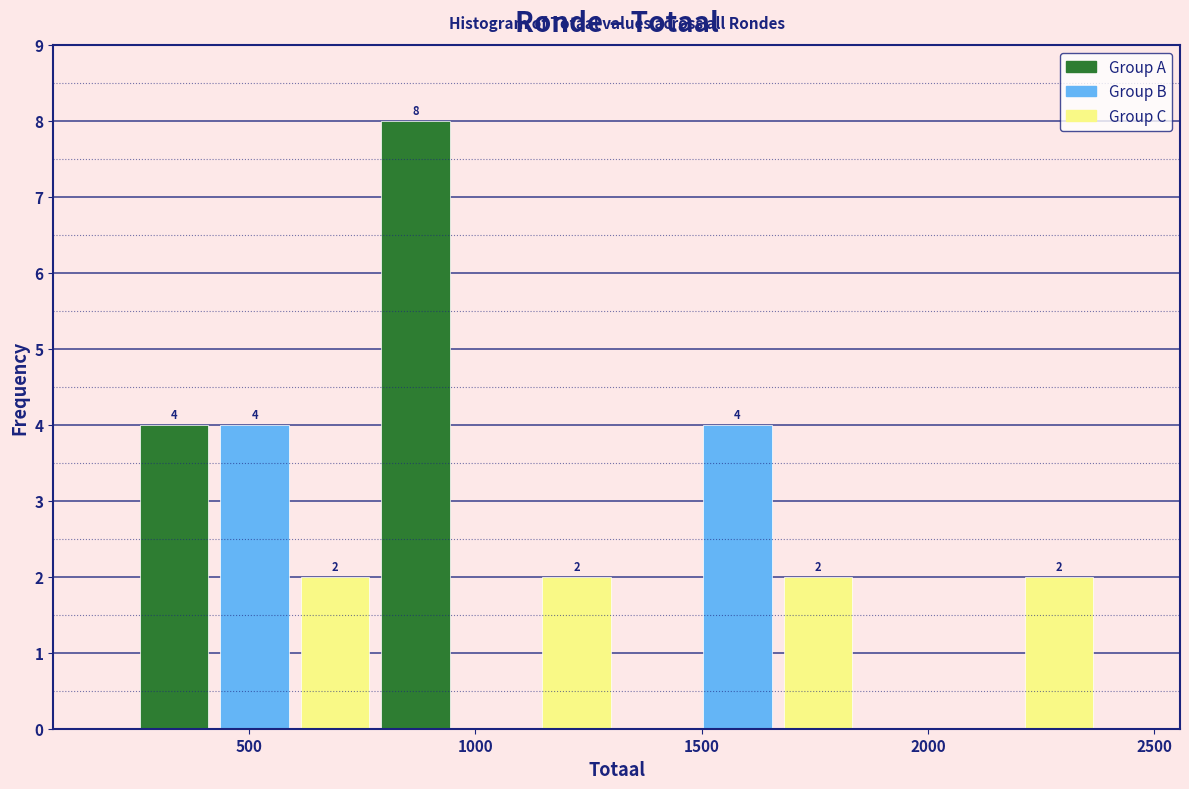

Read against the x-axis, roughly where is the centre of the tallest bar?

850